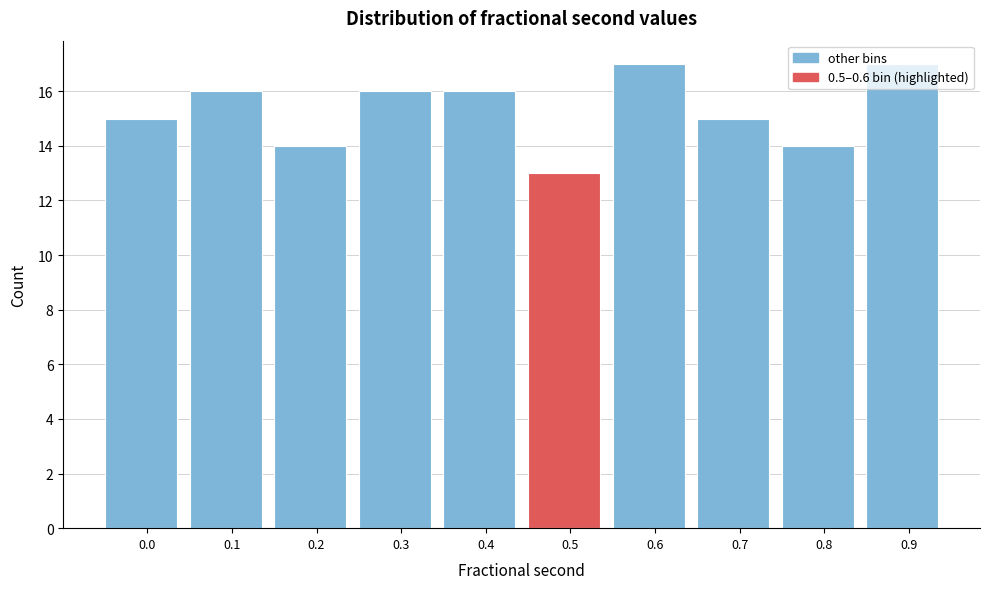

The chart shows a value of 15 at 0.0. True or false?

True